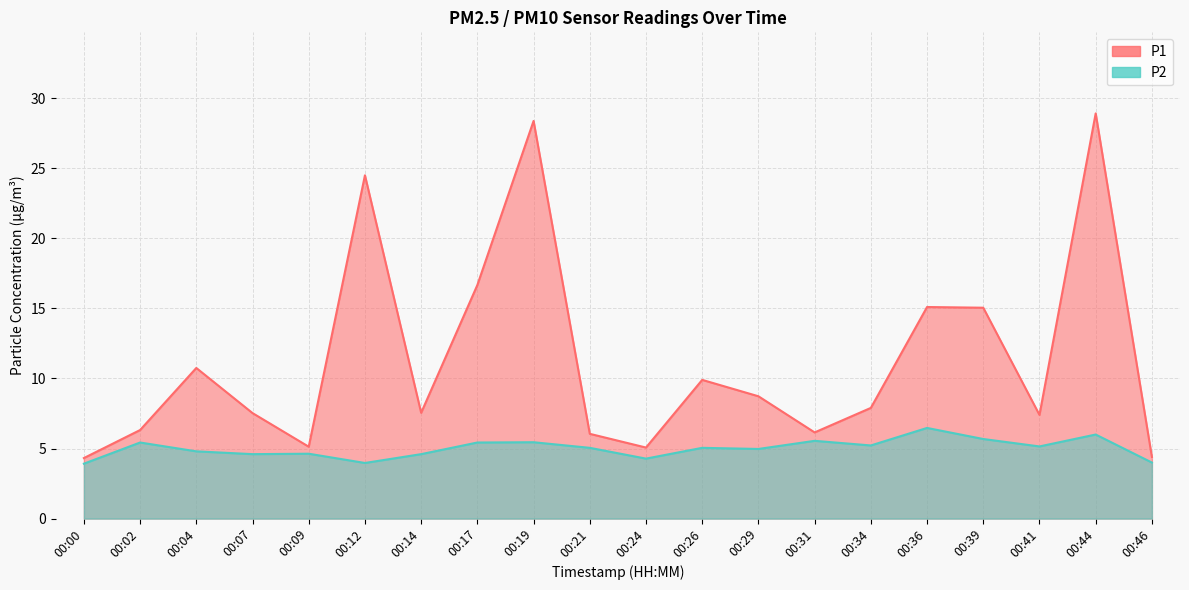

Reading left to right, extract all data points from this chart.

P1: 4.3	6.3	10.8	7.5	5.1	24.5	7.5	16.7	28.4	6.0	5.1	9.9	8.7	6.2	7.9	15.1	15.1	7.4	28.9	4.4
P2: 3.9	5.4	4.8	4.6	4.6	4.0	4.6	5.4	5.5	5.0	4.3	5.0	5.0	5.5	5.2	6.5	5.7	5.2	6.0	4.0